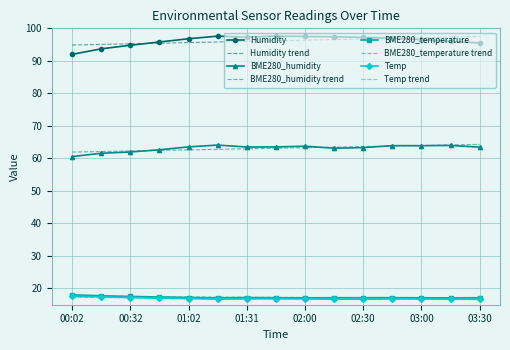

Which series has the widest spread of values?

Humidity